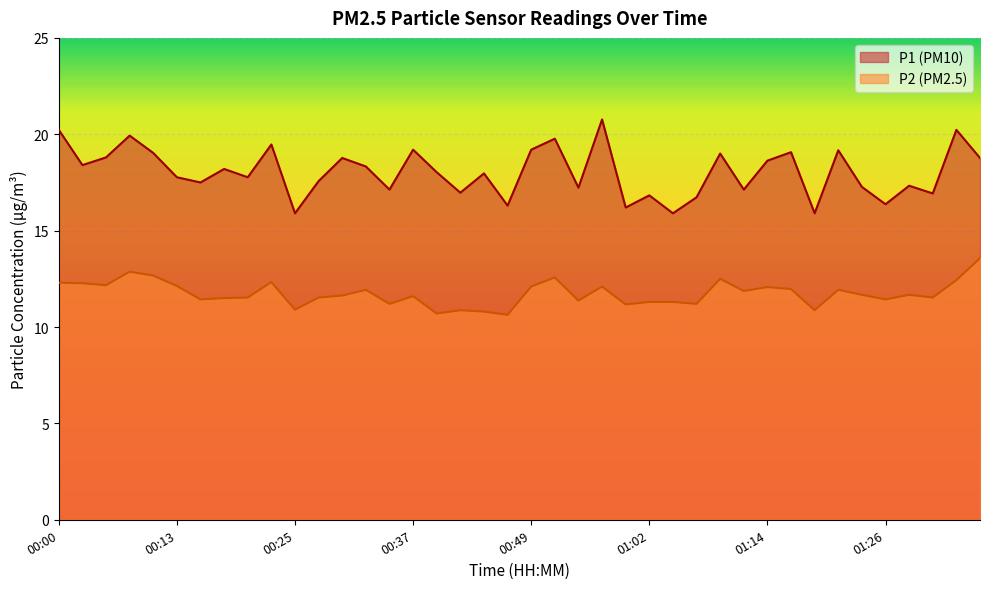

List the series in order of their peak value, highest first.

P1 (PM10), P2 (PM2.5)